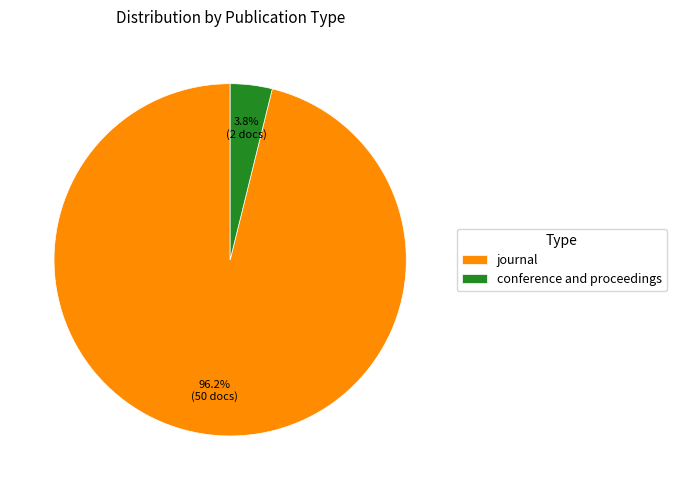

How many segments does this pie chart have?

2